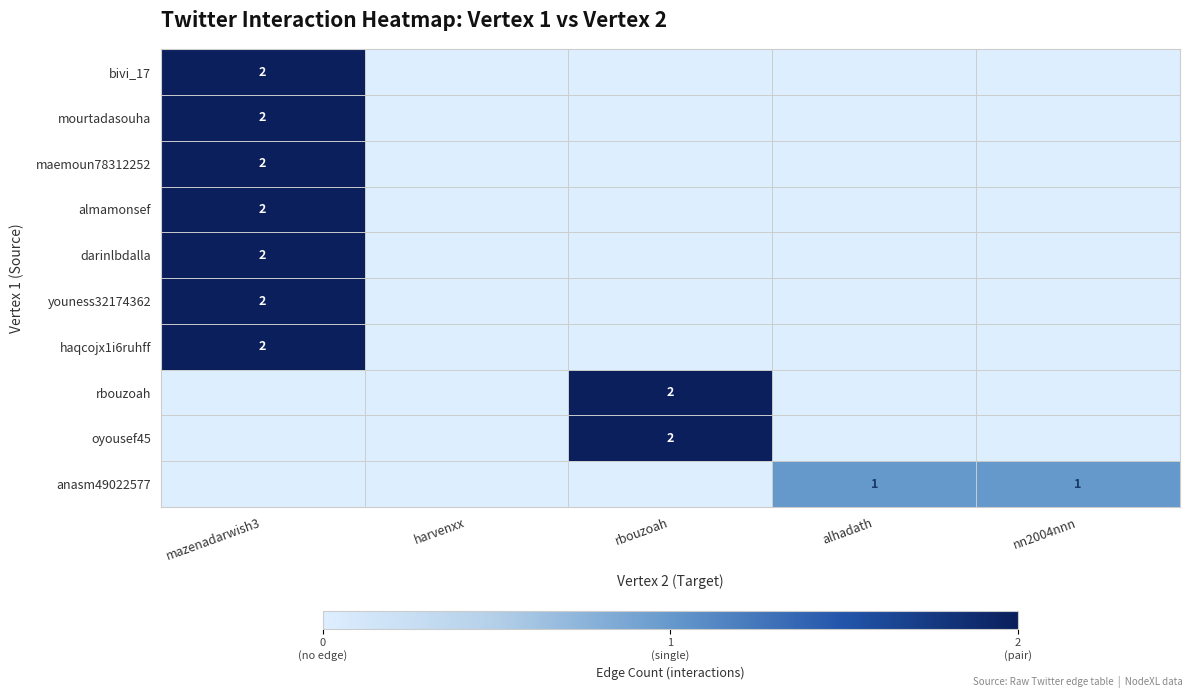

The value of haqcojx1i6ruhff at mazenadarwish3 is 2. True or false?

True